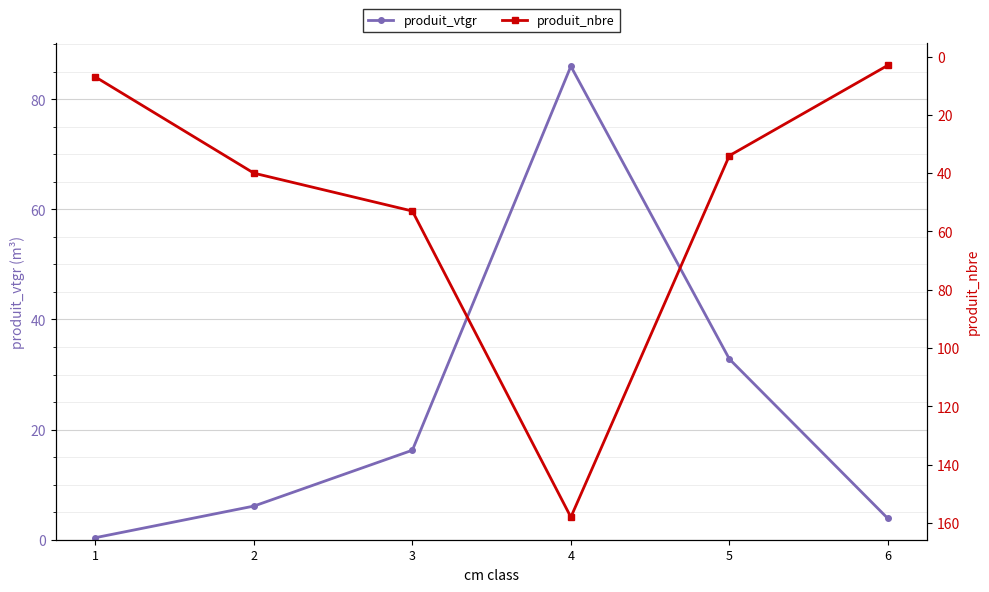

List the labels in order of produit_nbre value, largest first.

4, 3, 2, 5, 1, 6